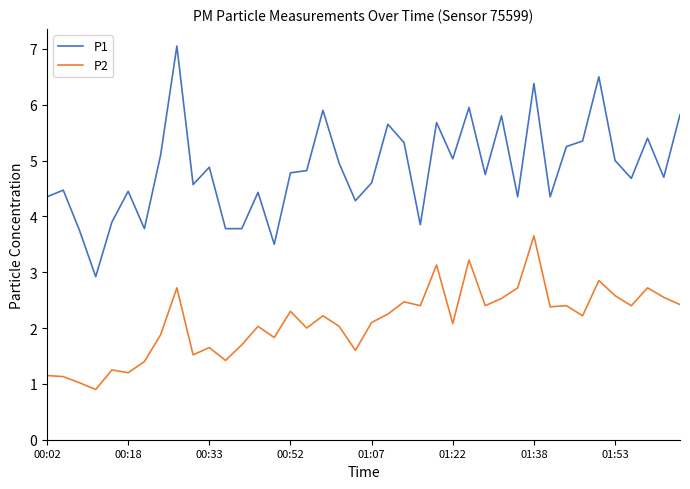

List the series in order of their peak value, highest first.

P1, P2